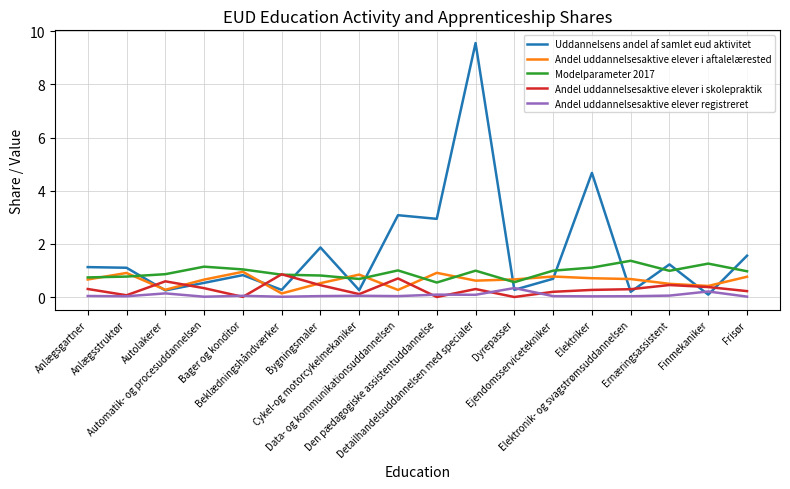

What is the total value across all series at Bager og konditor?

2.9